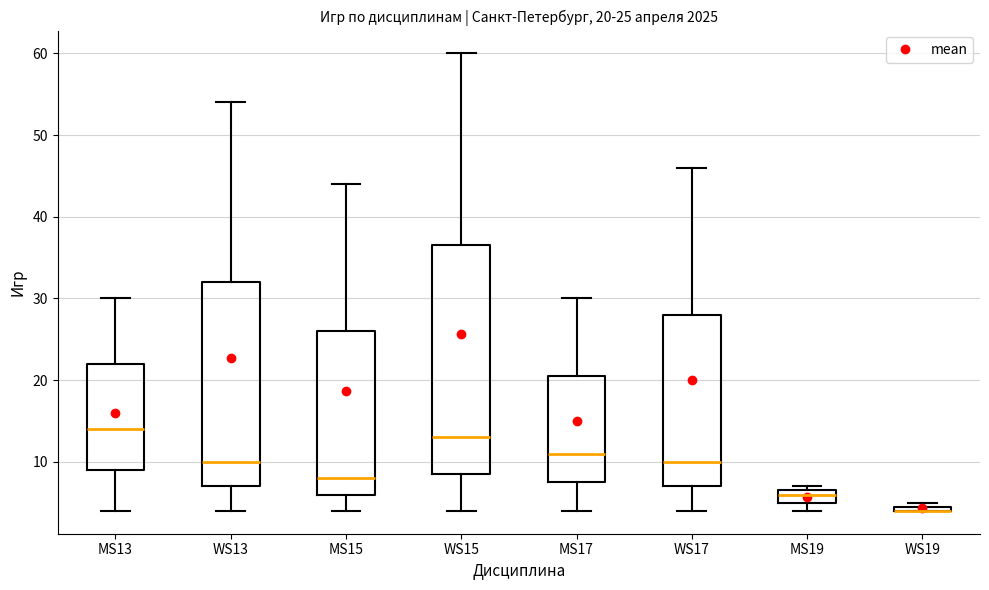

Which box is the tallest, from its lower edge to its upper edge?

WS15